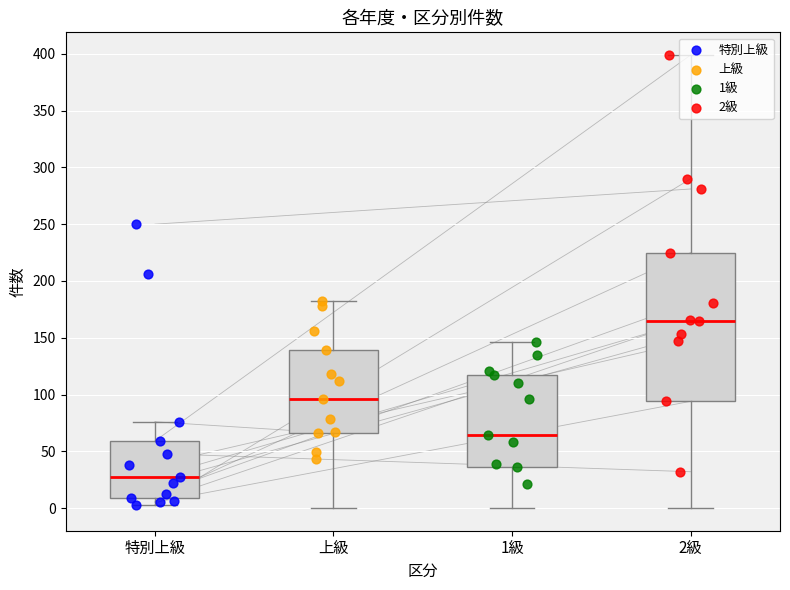

Which series contains the highest Y value?

2級